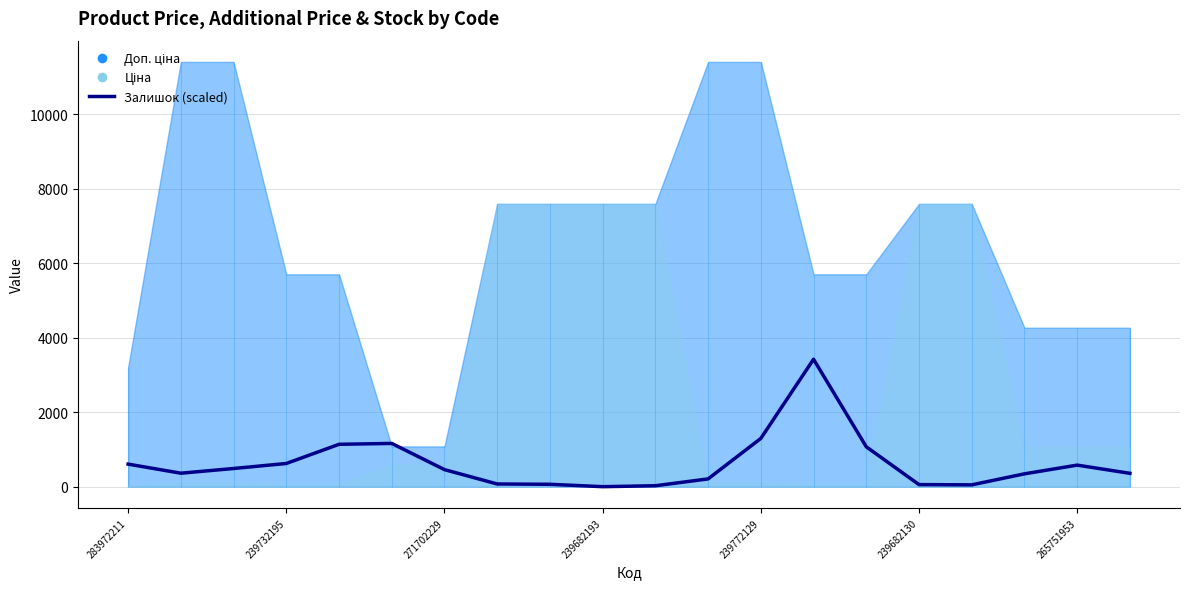

Where is the data nearest to the value 1711?

239772129